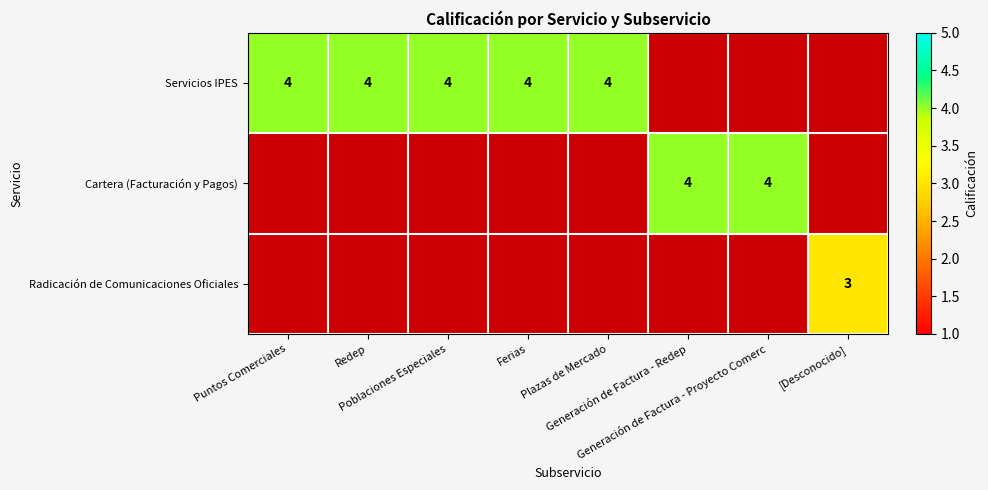

Which category has the highest value across all series?

Puntos Comerciales